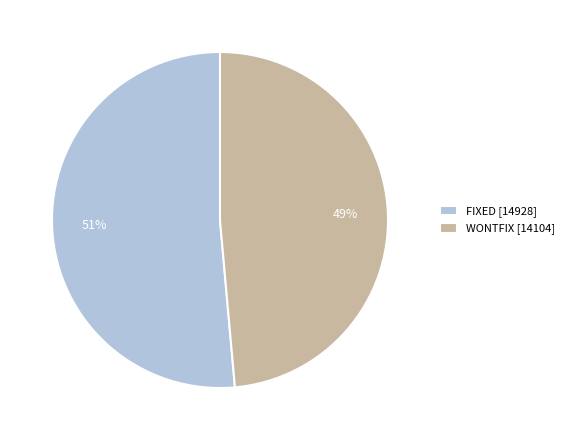

What percentage is the WONTFIX slice, to the nearest percent?

49%